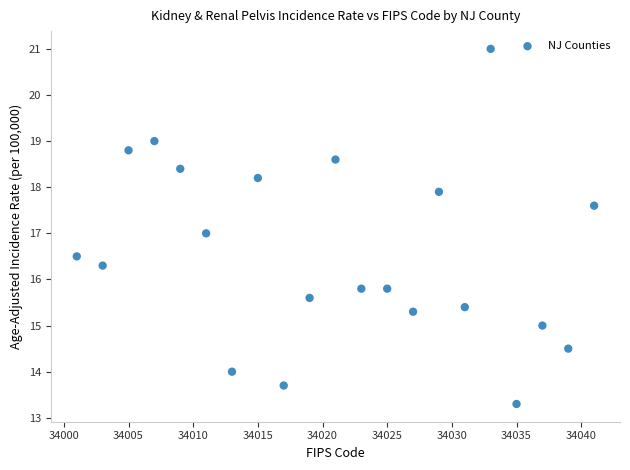

What is the range of X values (max minus min)?

40.0